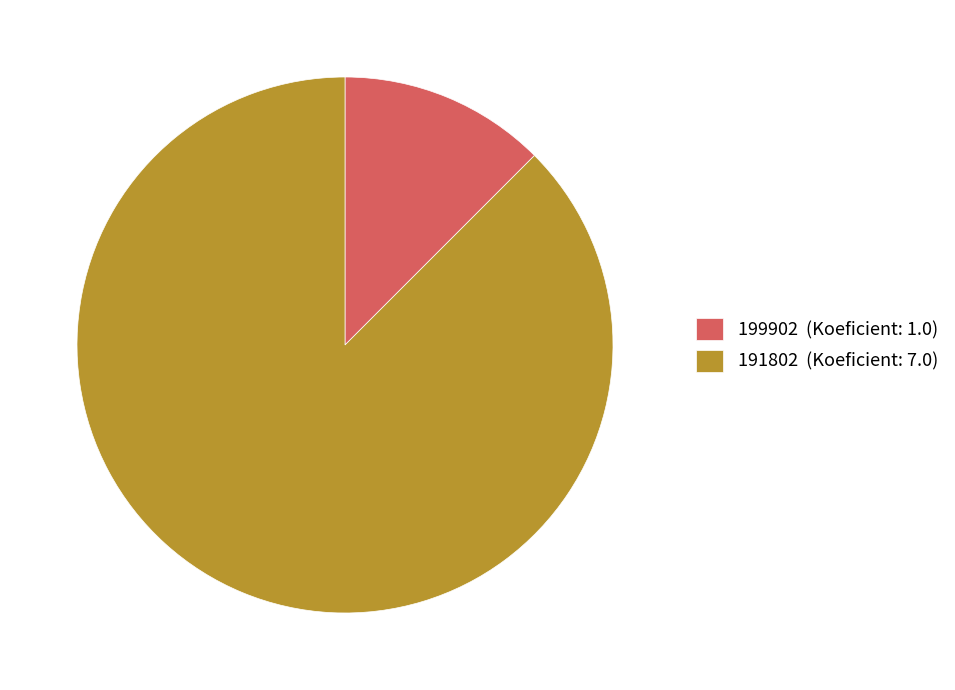

Count the number of slices in the pie.

2